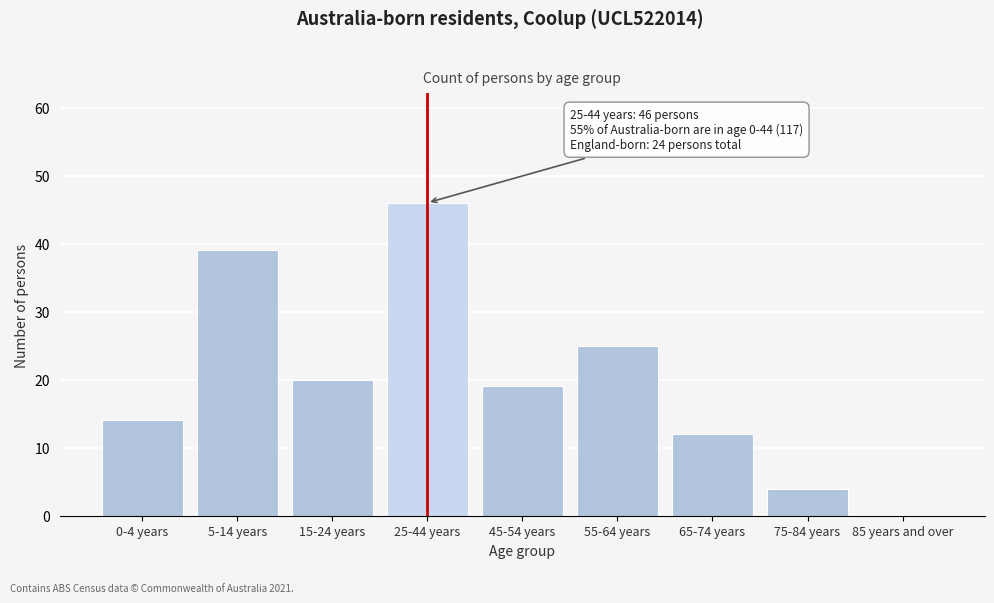

Reading right to left, extract all data points from this chart.

85 years and over=0	75-84 years=4	65-74 years=12	55-64 years=25	45-54 years=19	25-44 years=46	15-24 years=20	5-14 years=39	0-4 years=14